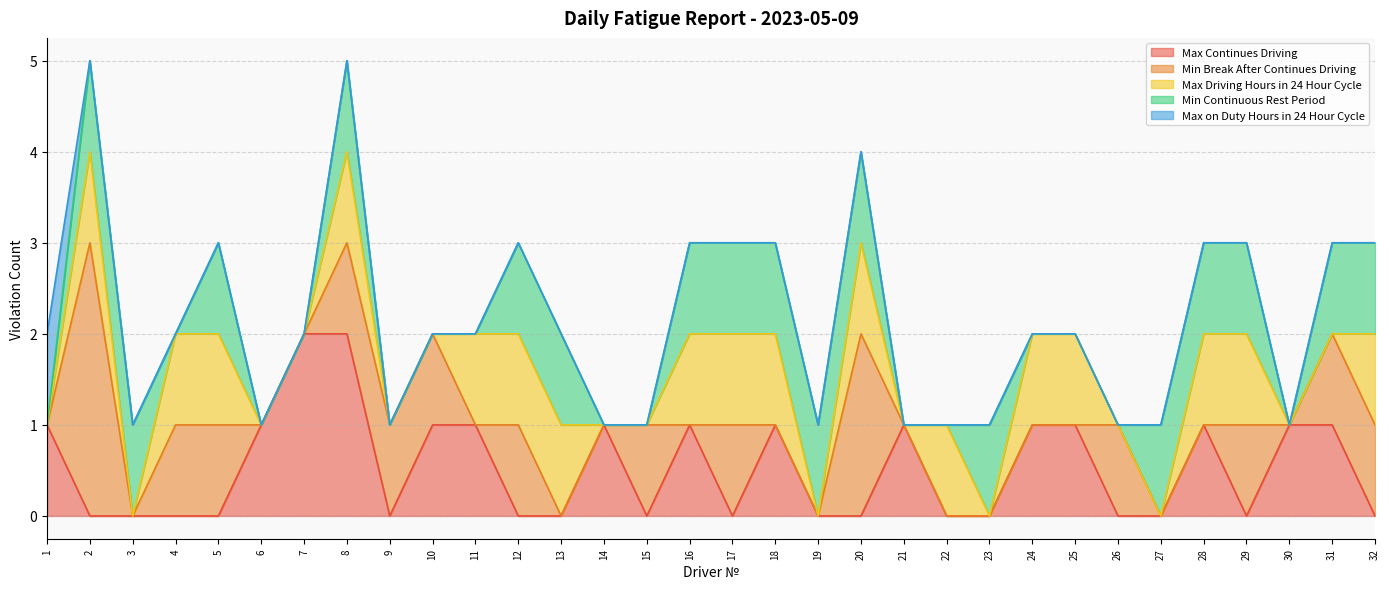

The value of Max Continues Driving at 19 is -1. True or false?

False